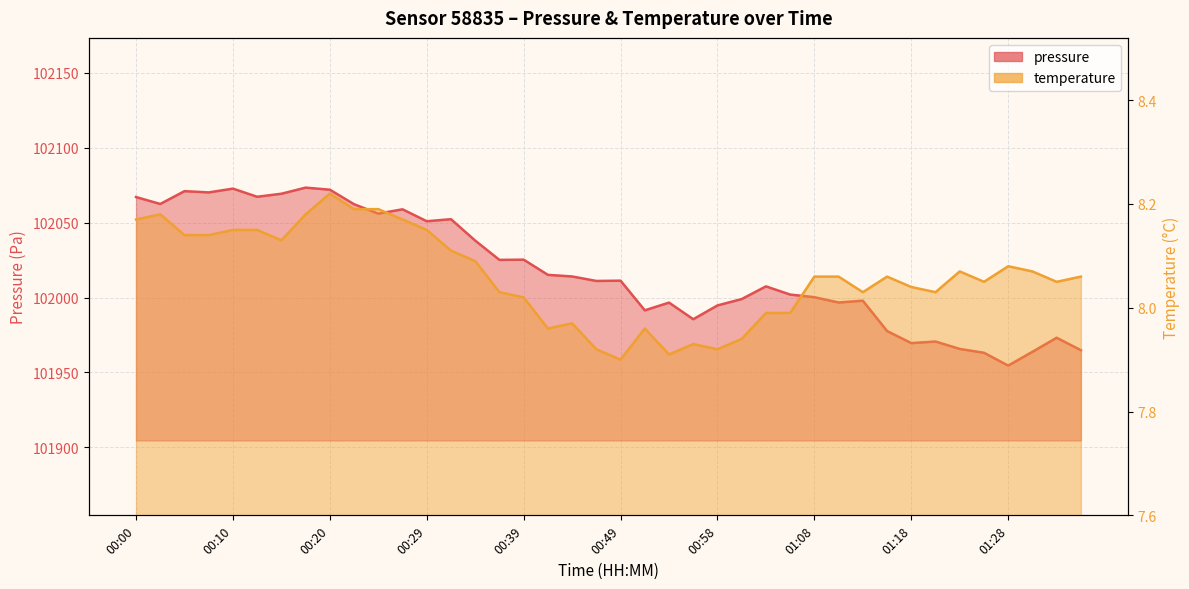

Where is the first local minimum for temperature?

00:15